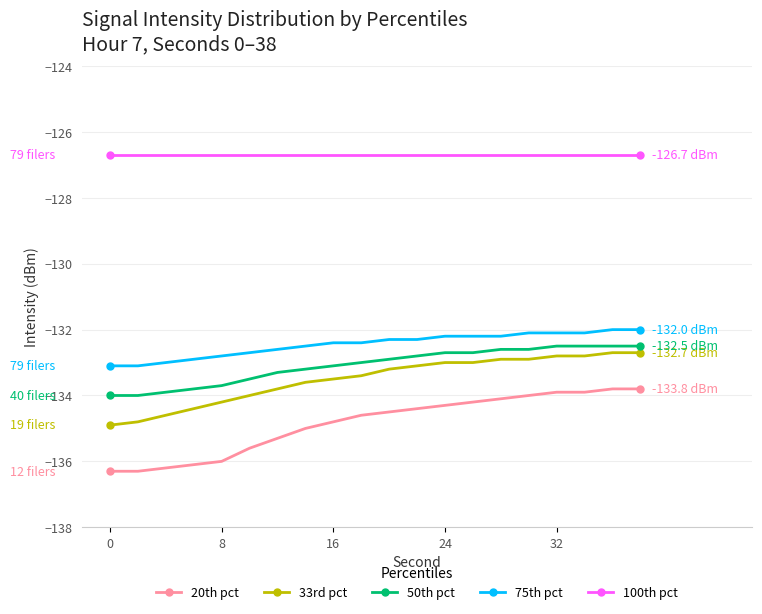

How many data points does each series have?

20